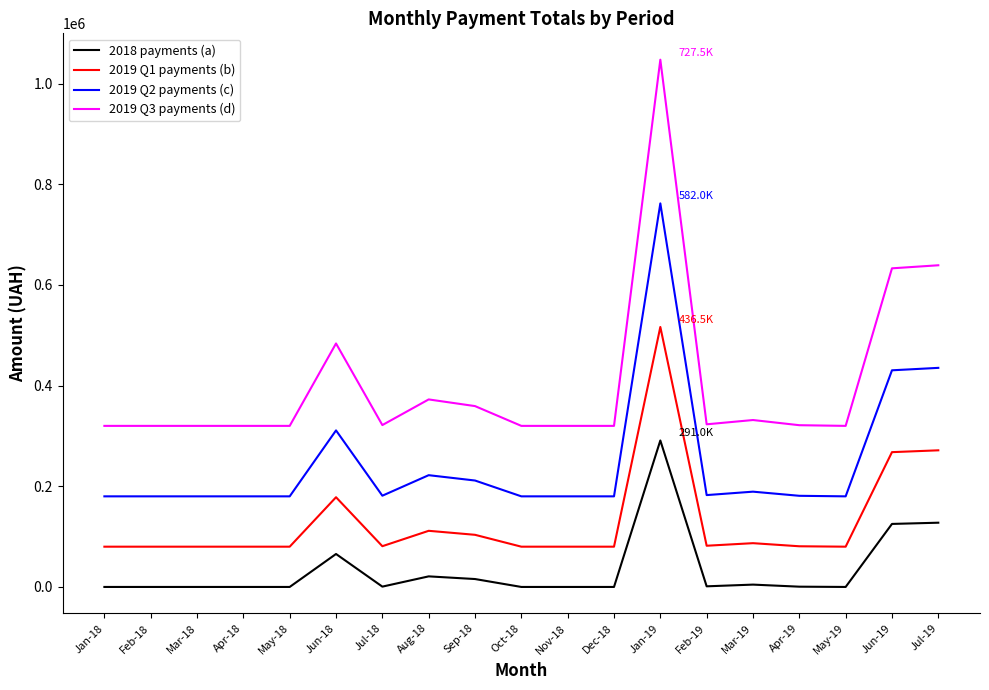

Which series has the widest spread of values?

2019 Q3 payments (d)